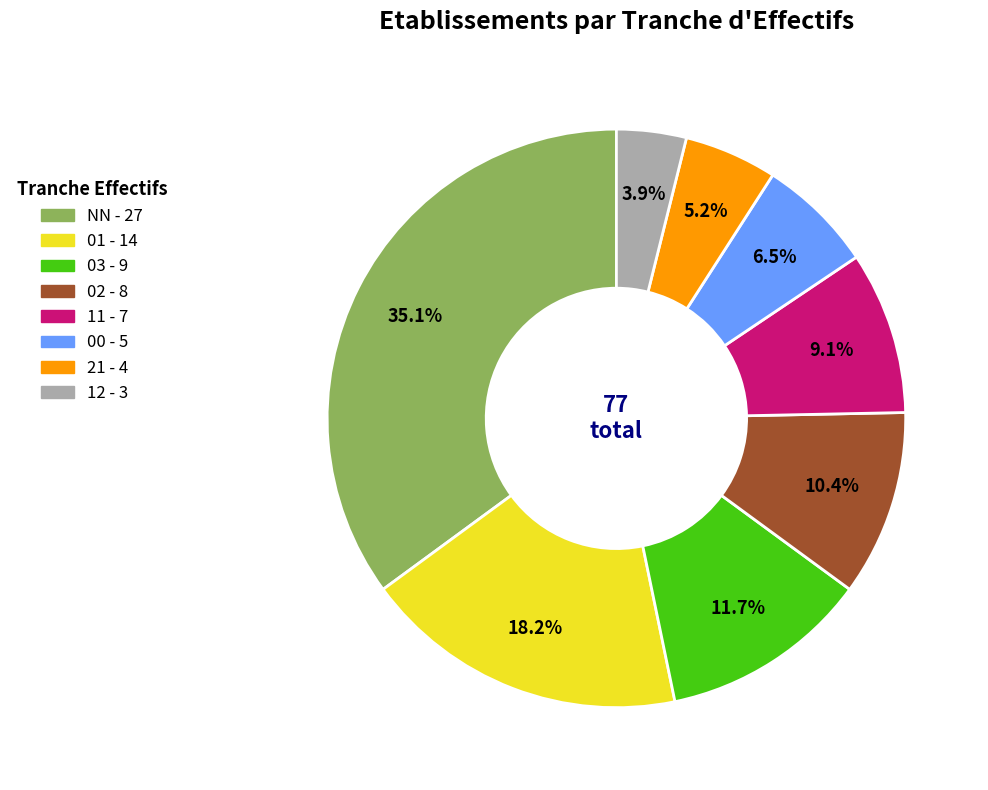

Is there a majority slice in this chart?

No